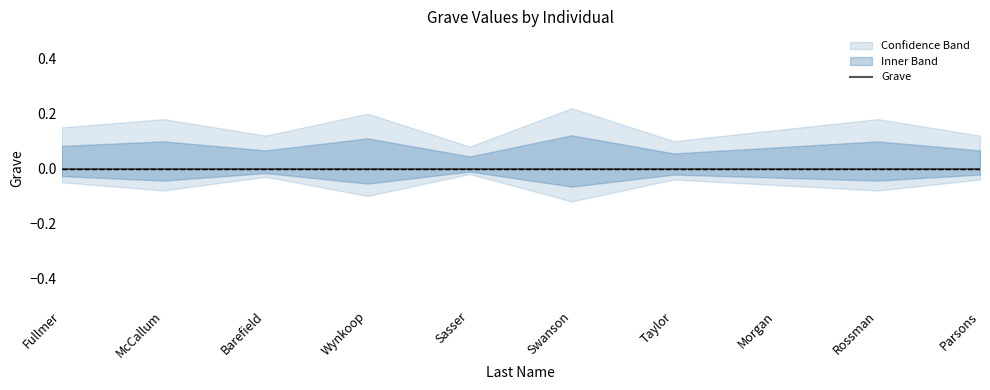

What is the maximum value shown in the chart?

0.2